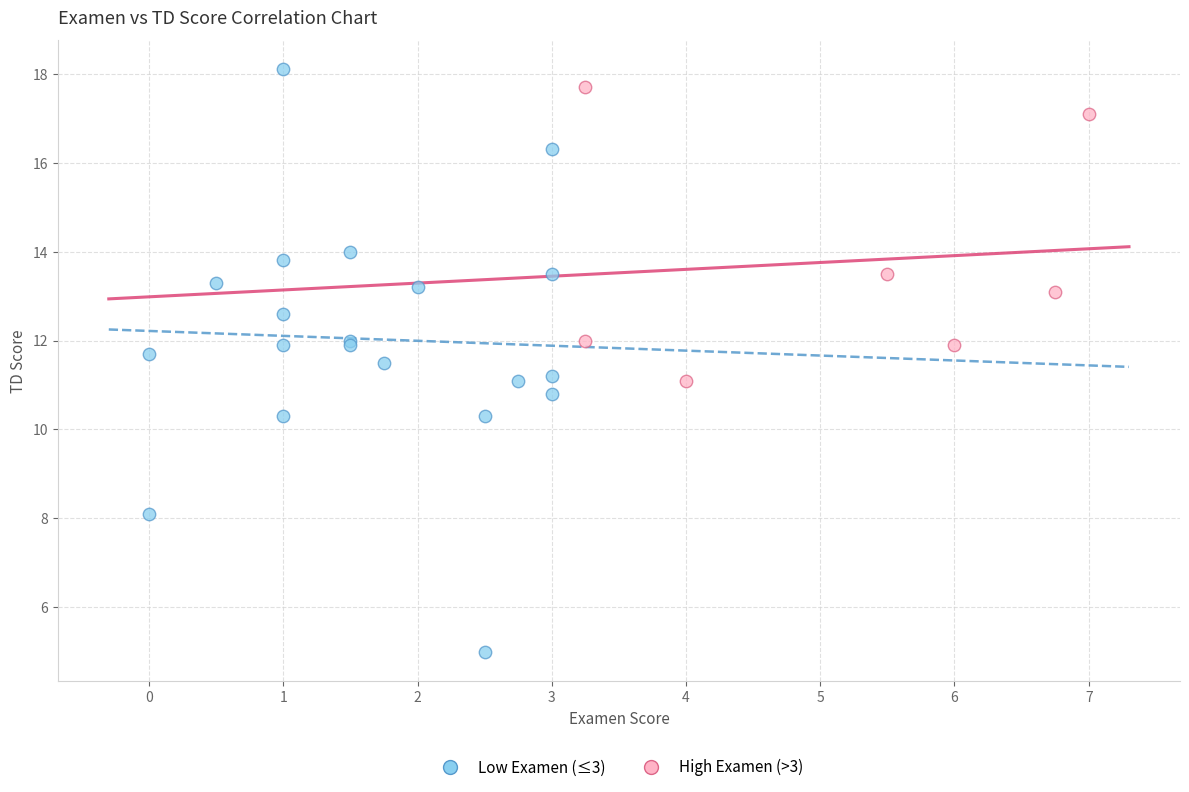

Which series reaches the minimum Y coordinate?

Low Examen (≤3)